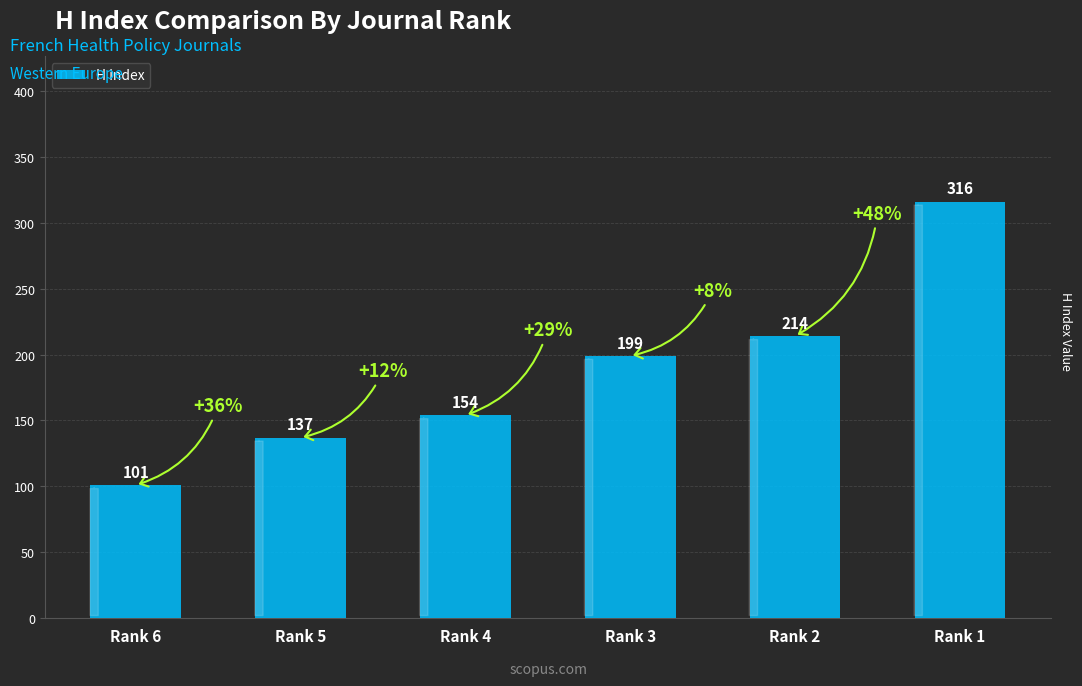

What is the difference between the values at Rank 1 and Rank 6?

215